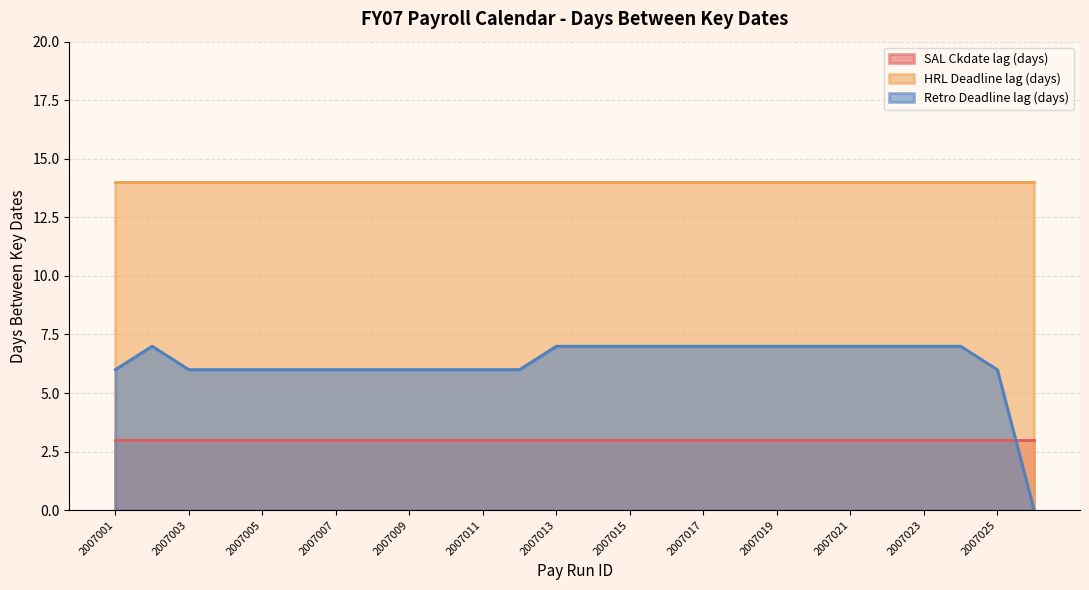

Count the number of categories in the chart.

26